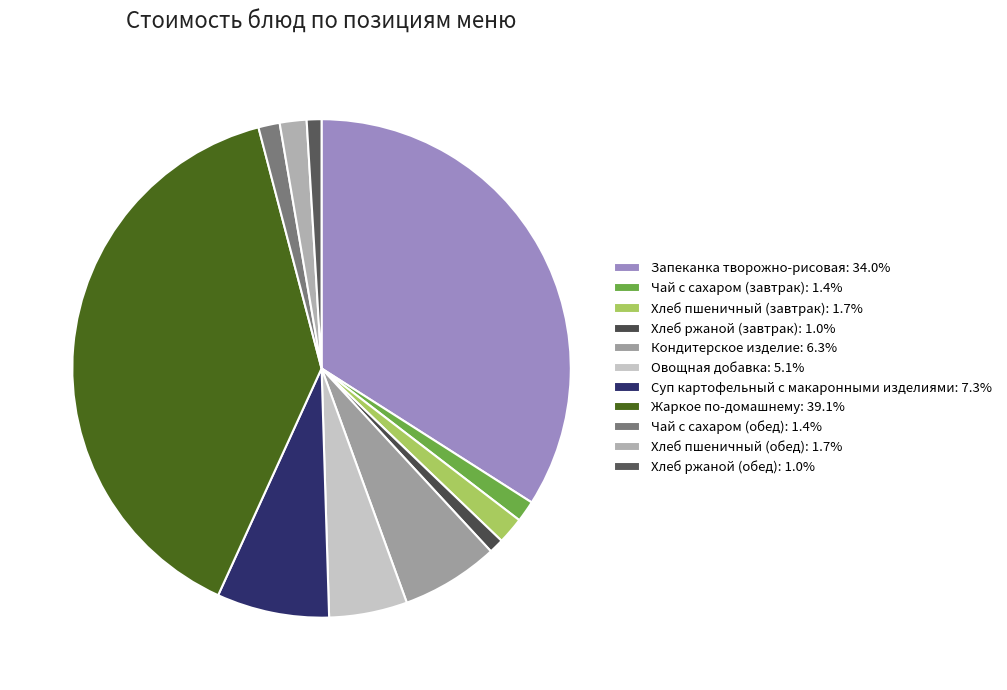

Does any single category account for the majority?

No